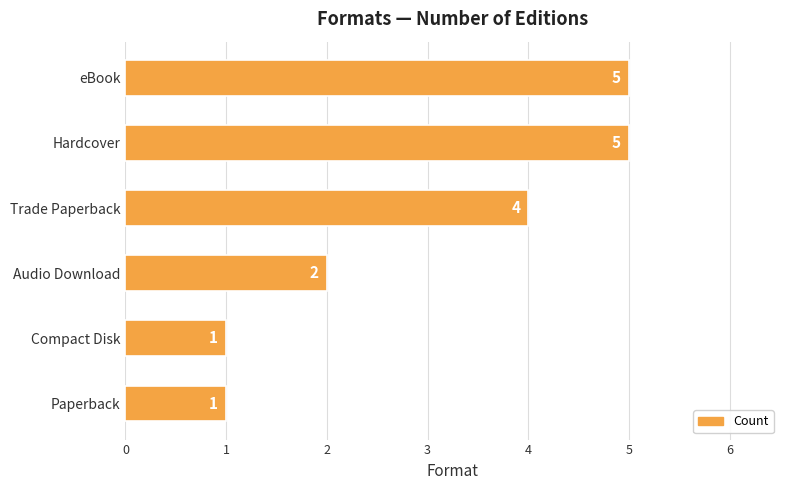

The value at Paperback is 1. True or false?

True